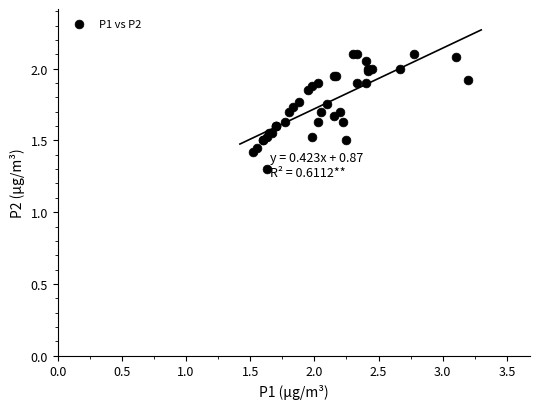

What Y value in the scatter plot is closest to 1?

1.3